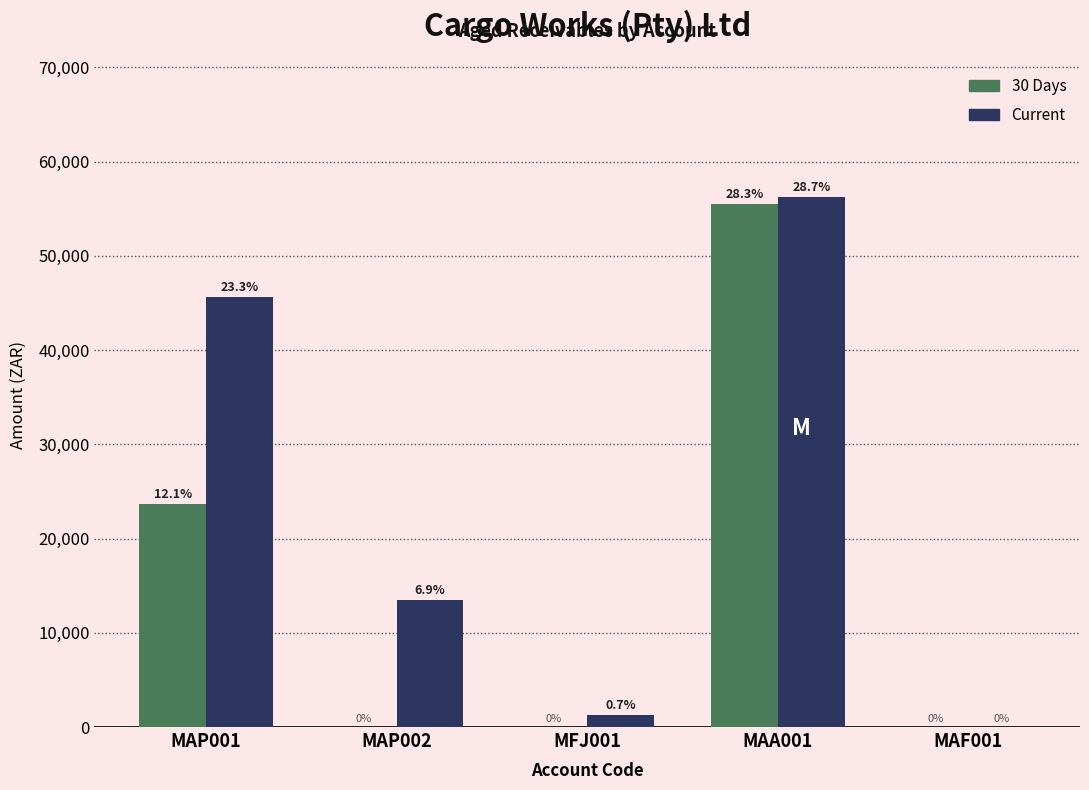

Are the bars grouped side by side (vs. stacked)?

Yes